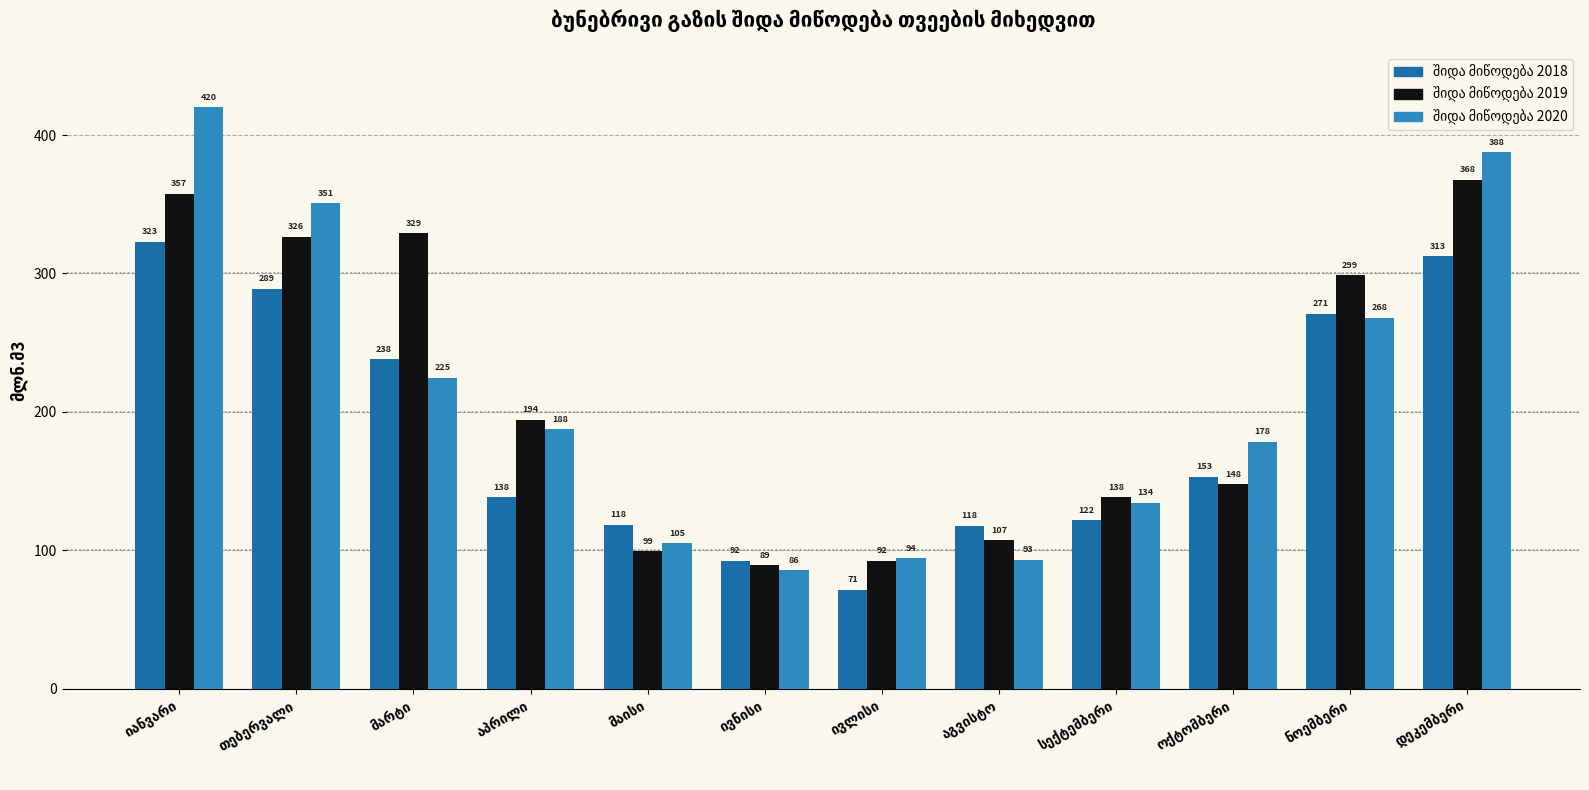

What is the smallest value displayed?

71.4